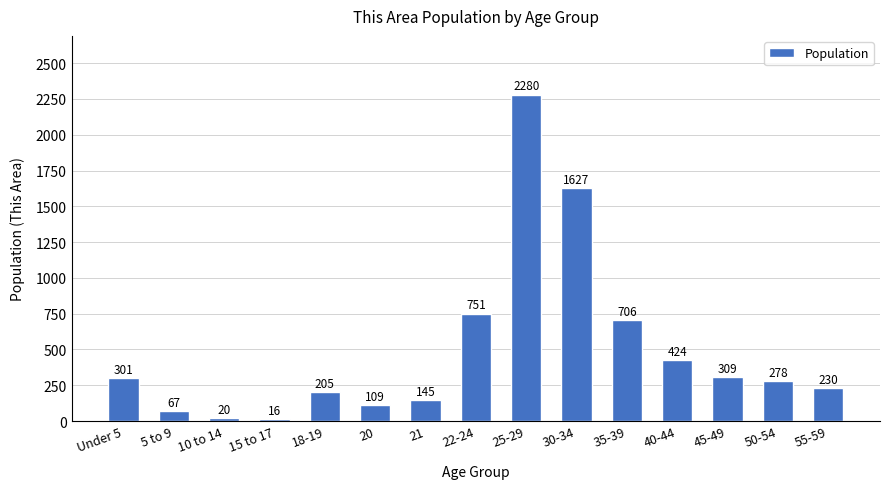

Where is the data nearest to the value 1148?

22-24